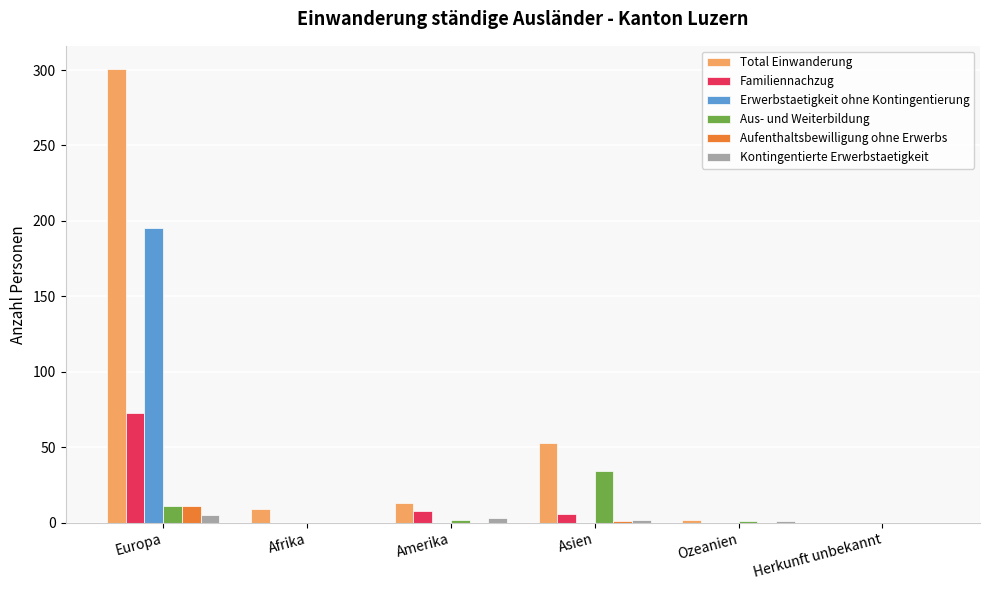

What is the difference between the Familiennachzug values at Asien and Herkunft unbekannt?

6